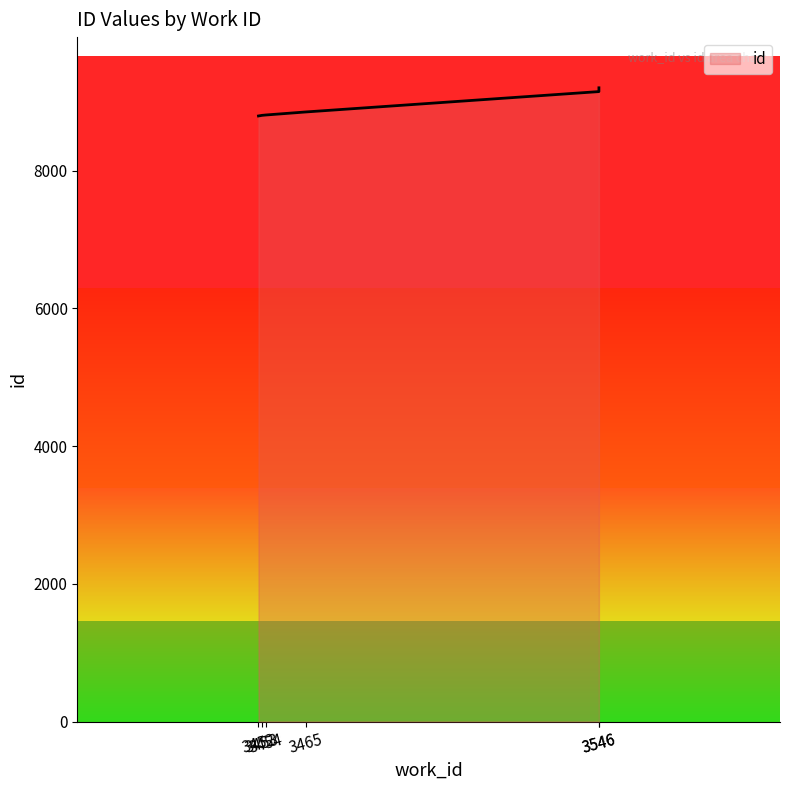

Reading right to left, transcribe all the data shown in this chart.

3546=9204	3546=9149	3465=8853	3454=8809	3453=8804	3452=8795